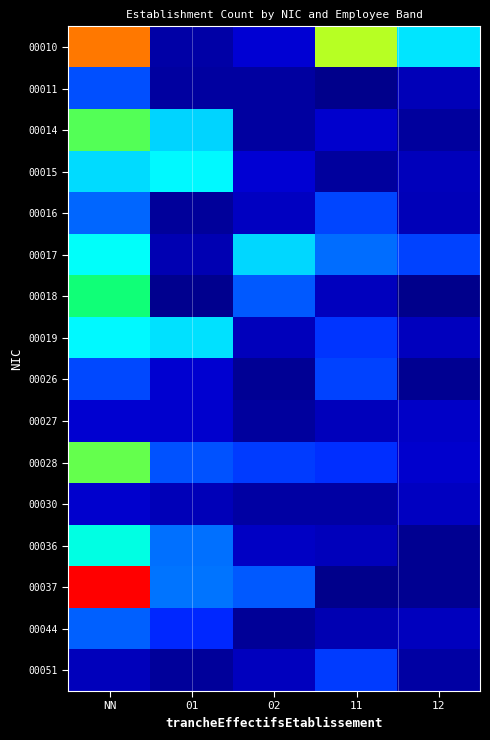

List the series in order of their peak value, lowest first.

00030, 00027, 00051, 00026, 00011, 00044, 00016, 00015, 00019, 00017, 00036, 00018, 00014, 00028, 00010, 00037